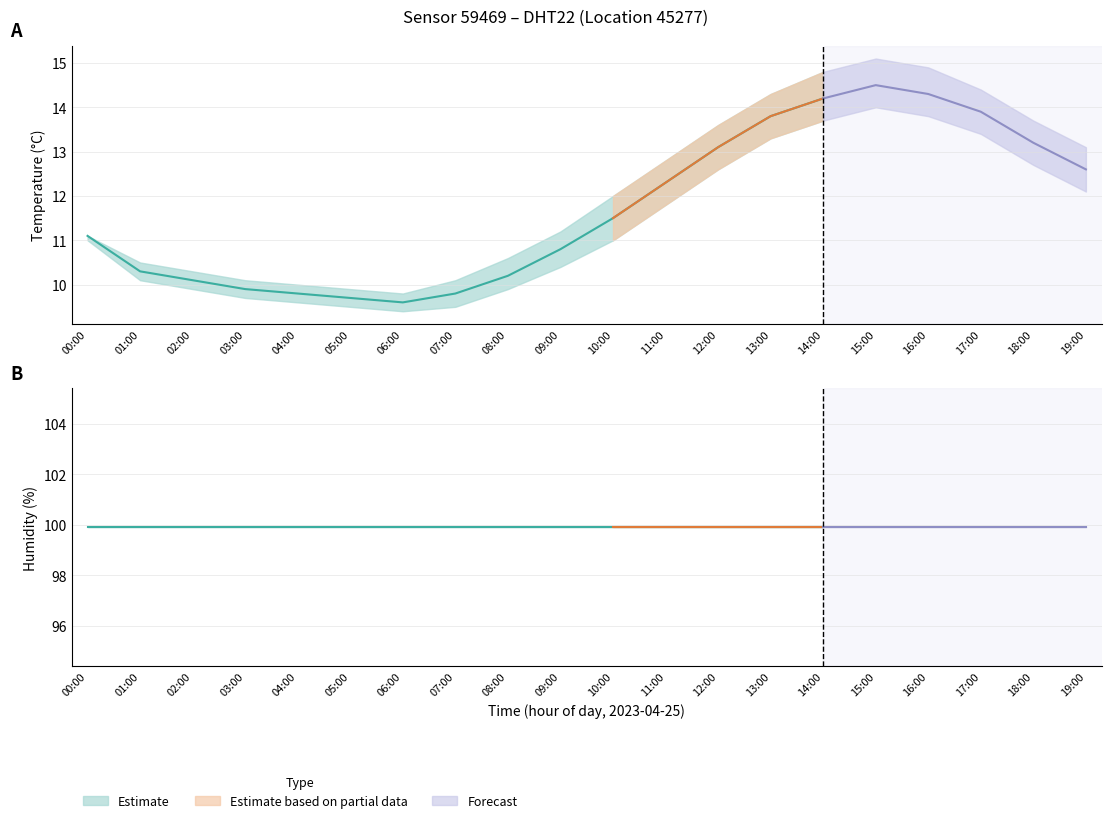

At which label does temperature_upper first exceed 12?

11:00